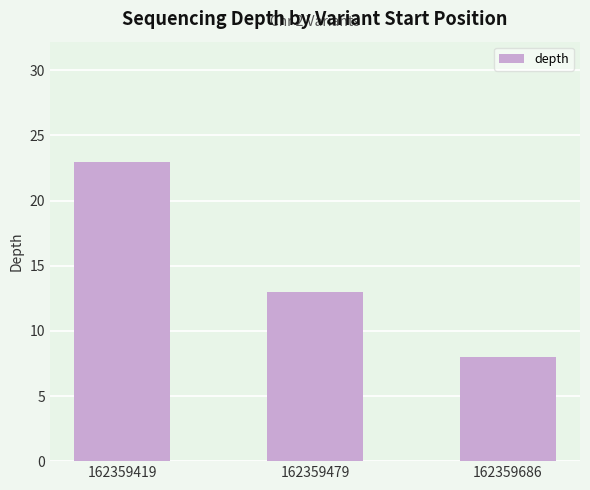

What is the minimum value shown in the chart?

8